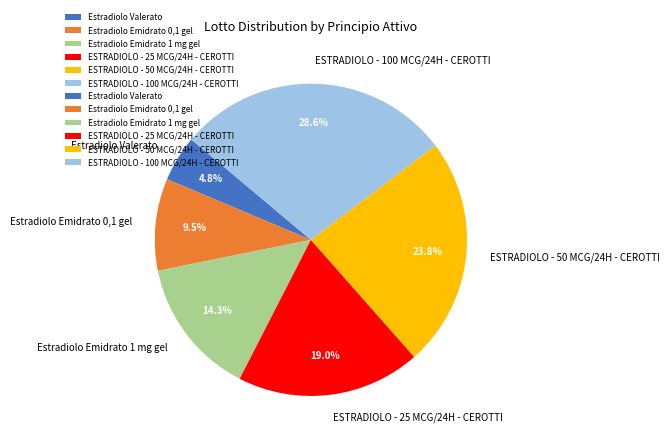

Which has a higher value, Estradiolo Valerato or Estradiolo Emidrato 1 mg gel?

Estradiolo Emidrato 1 mg gel